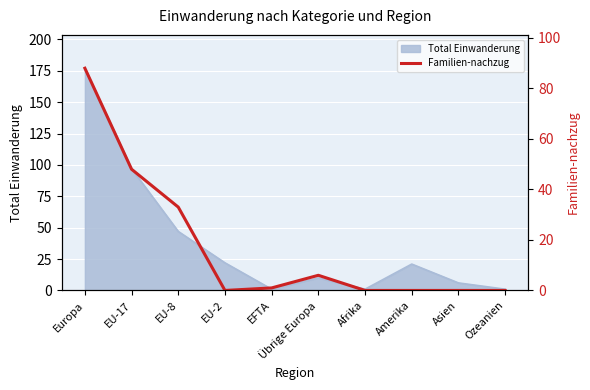

How many interior local valleys (lower than both neighbors) does the data have?

1